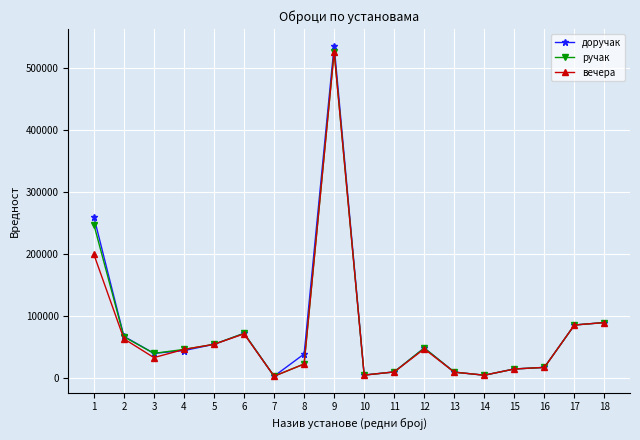

True or false: доручак has more than 1 points higher than both neighbors.

True